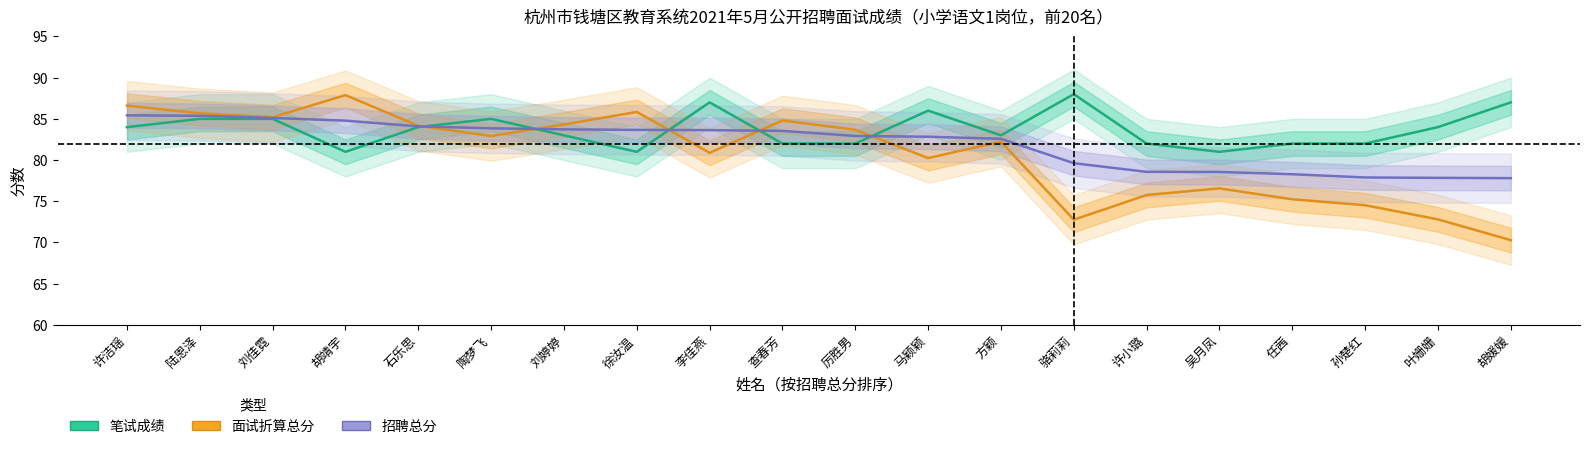

Between which two adjacent categories do 笔试成绩 and 招聘总分 first intersect?

石乐思 and 陶梦飞